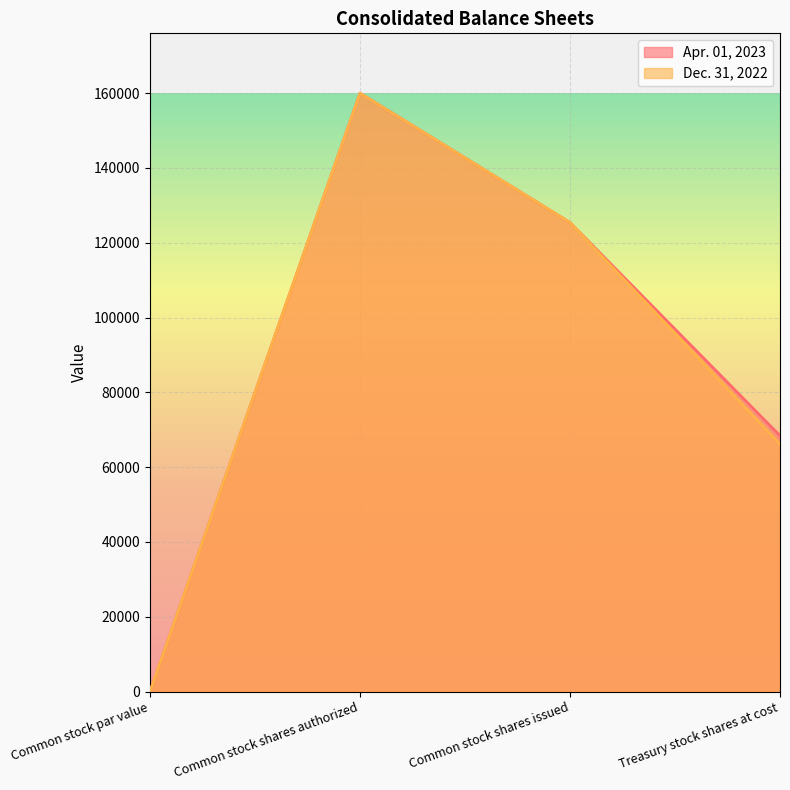

How many series are shown in this chart?

2